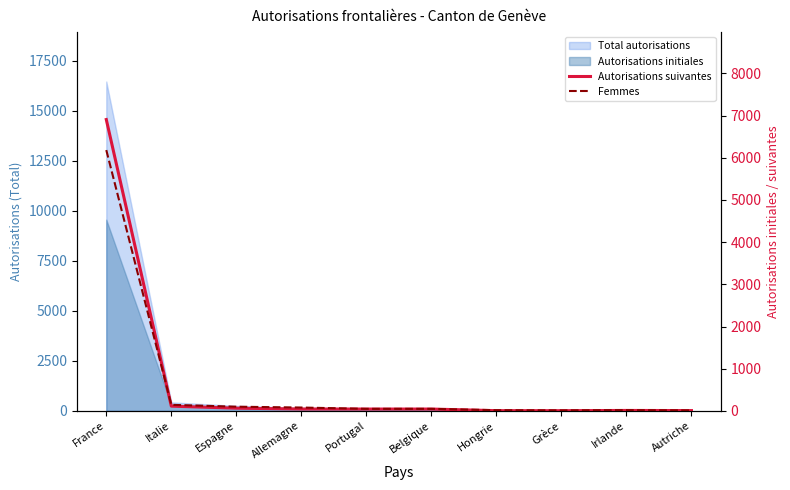

True or false: Femmes and Autorisations suivantes intersect in this chart.

True